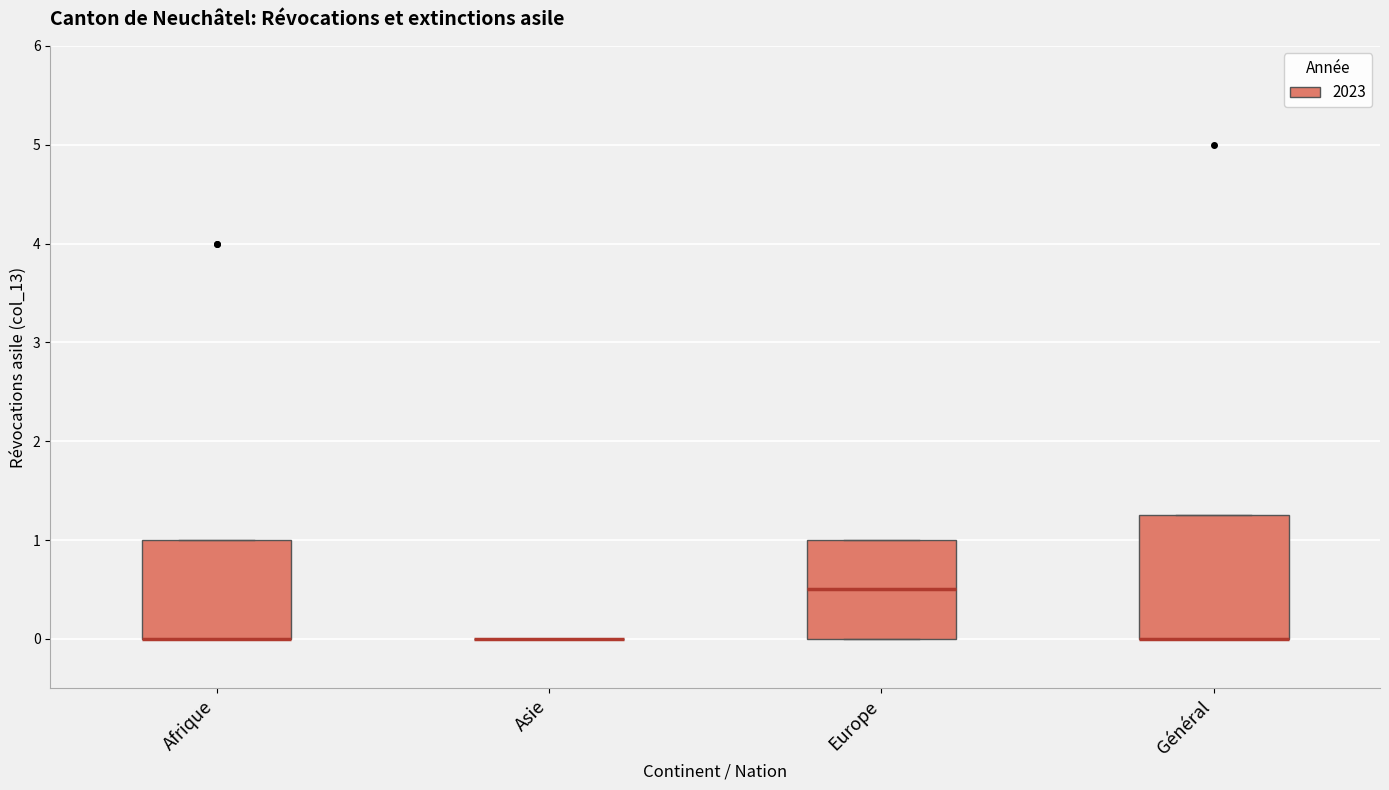

Reading left to right, read every box against the y-axis: the position of its median line, the range the box covers, and the ends of its whiskers. The values are not printed on the chart, so give them approximately, as read against the axis.

Afrique: median 0.0 (drawn on the box's lower edge), box 0.0 to 1.0, whiskers 0.0 to 1.0
Asie: box collapsed to a line at 0.0, whiskers 0.0 to 0.0
Europe: median 0.5, box 0.0 to 1.0, whiskers 0.0 to 1.0
Général: median 0.0 (drawn on the box's lower edge), box 0.0 to 1.3, whiskers 0.0 to 1.3